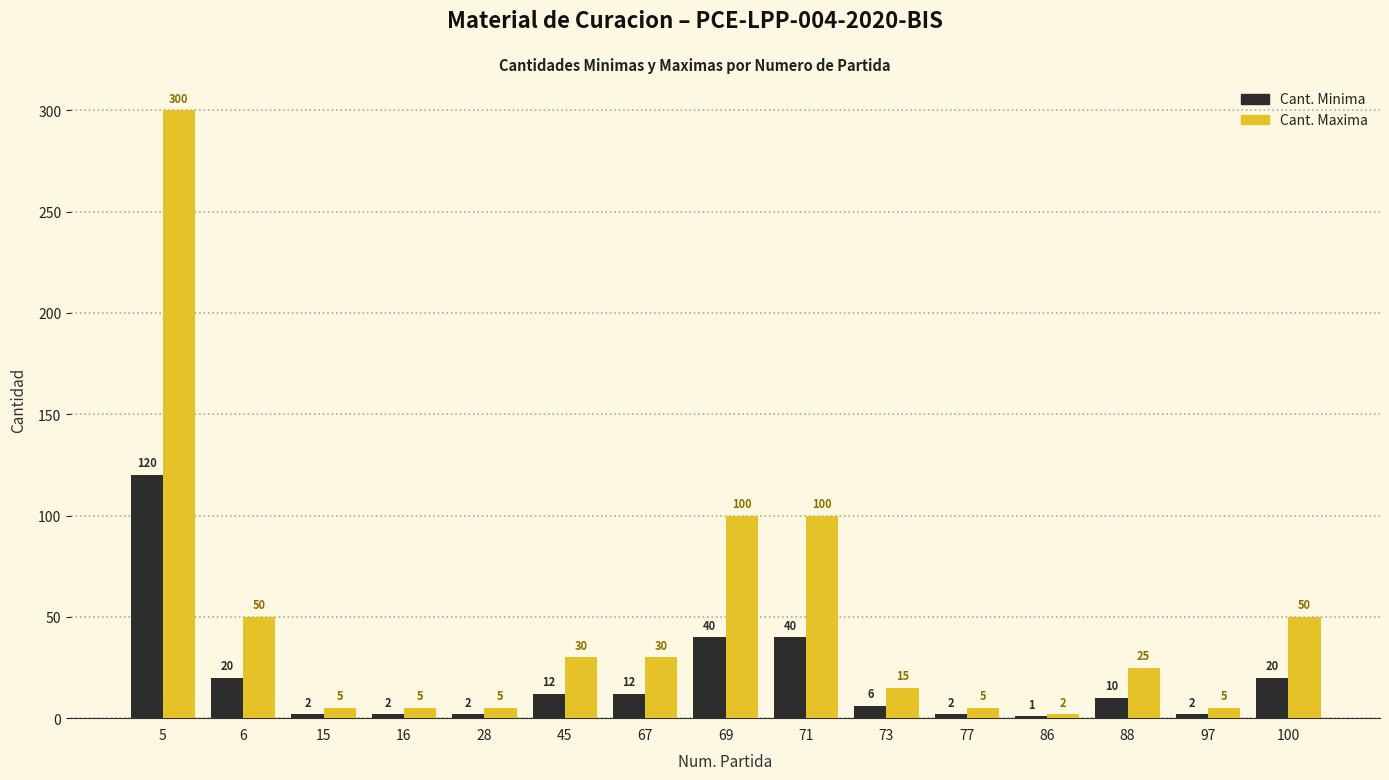

What is the value of the Cant. Maxima bar at the 12th from the left?

2